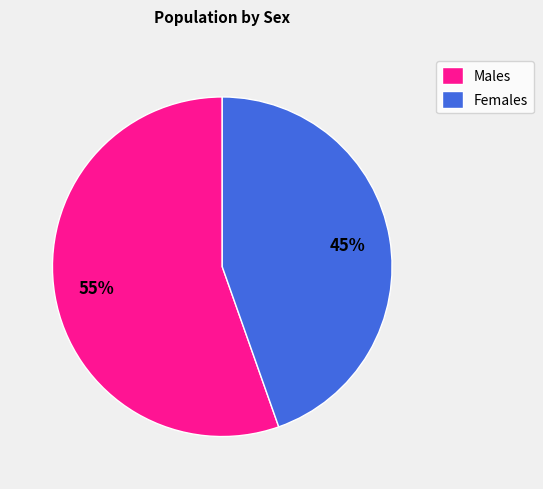

What percentage is the Females slice, to the nearest percent?

45%